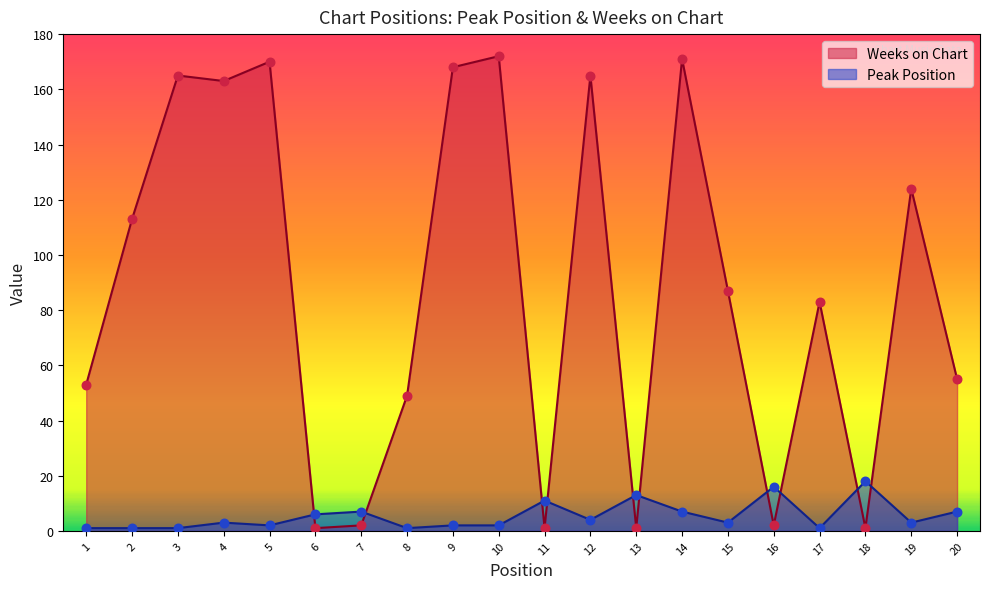

Is the value of Peak Position at 4 greater than the value of Weeks on Chart at 5?

No